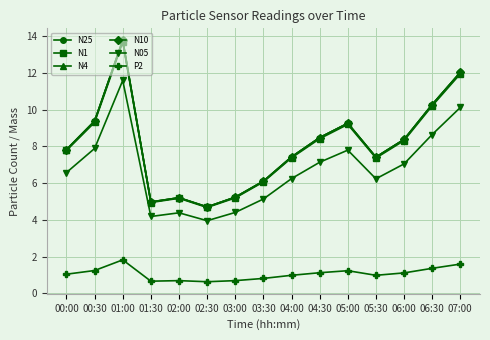

True or false: N10 has a value of 4.2 at 06:00.

False